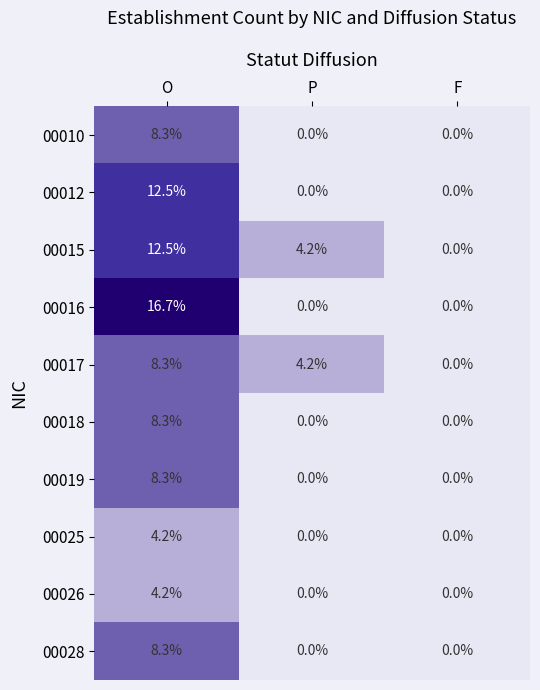

Reading right to left, transcribe all the data shown in this chart.

00010: 0.0	0.0	8.3
00012: 0.0	0.0	12.5
00015: 0.0	4.2	12.5
00016: 0.0	0.0	16.7
00017: 0.0	4.2	8.3
00018: 0.0	0.0	8.3
00019: 0.0	0.0	8.3
00025: 0.0	0.0	4.2
00026: 0.0	0.0	4.2
00028: 0.0	0.0	8.3